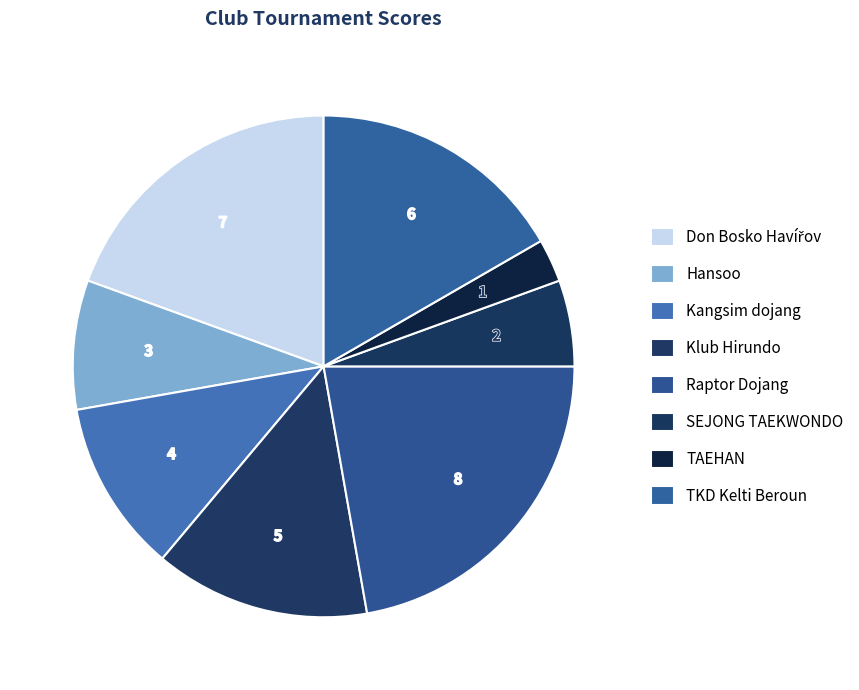

How many segments does this pie chart have?

8